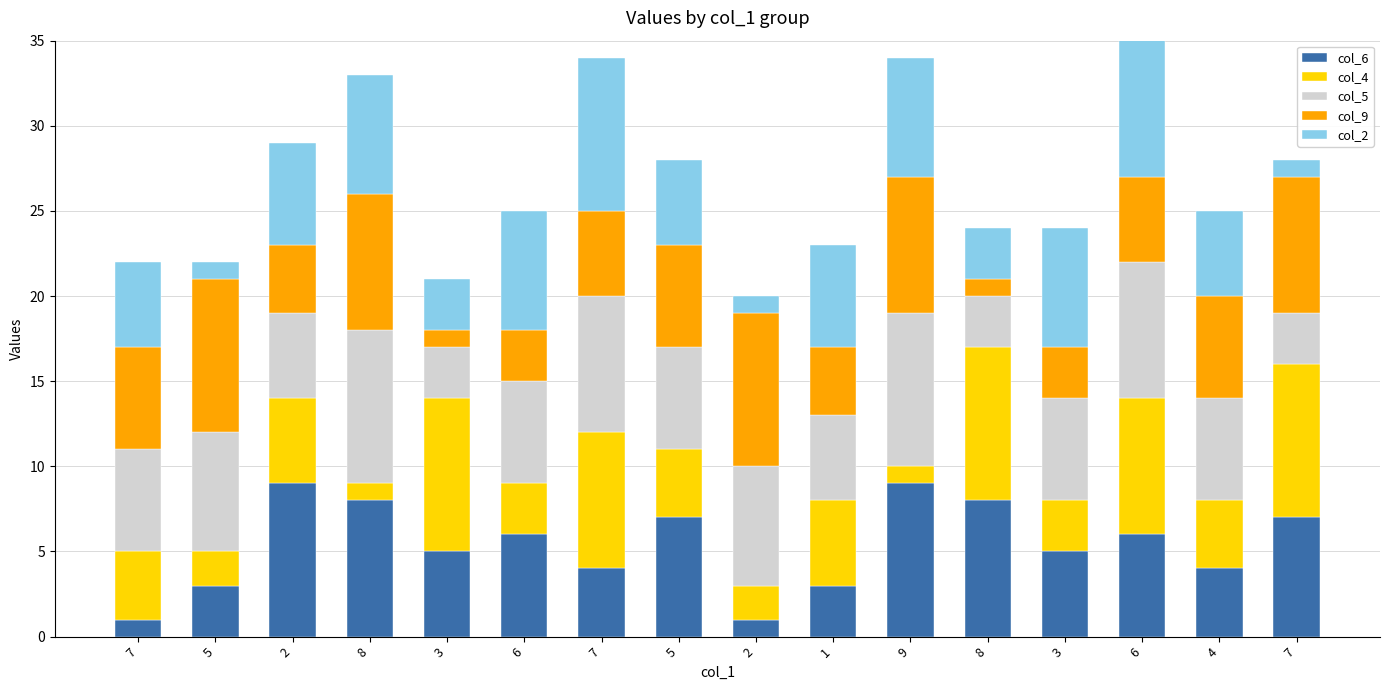

What is the value of the col_6 bar at the 2nd from the left?

3